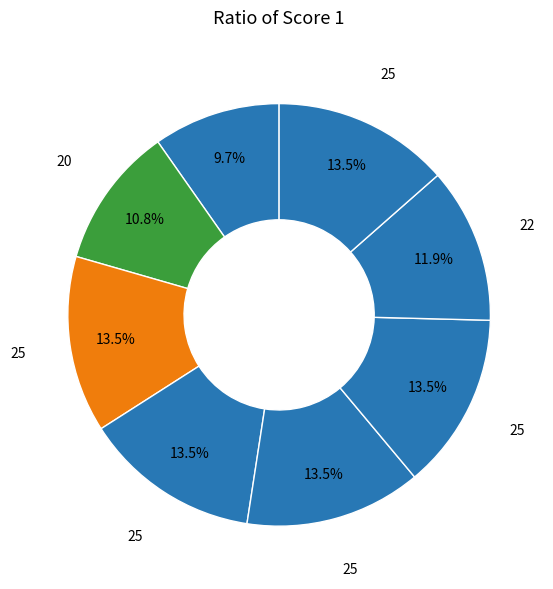

How many segments does this pie chart have?

8